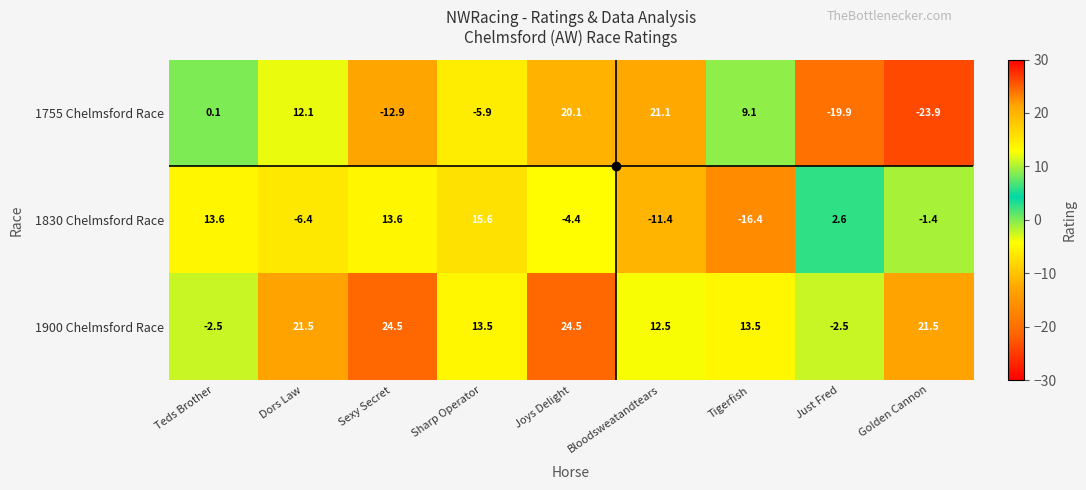

Count the number of data series in this chart.

3